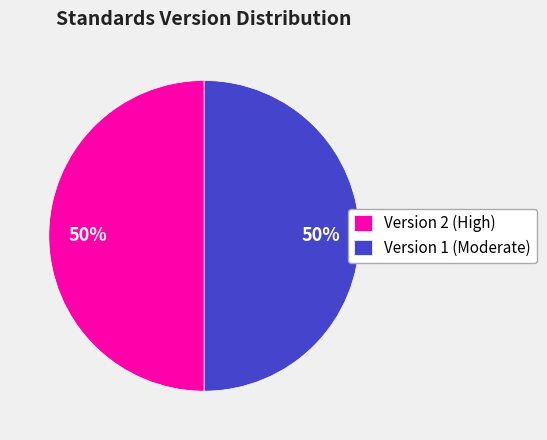

How many slices are in this pie chart?

2